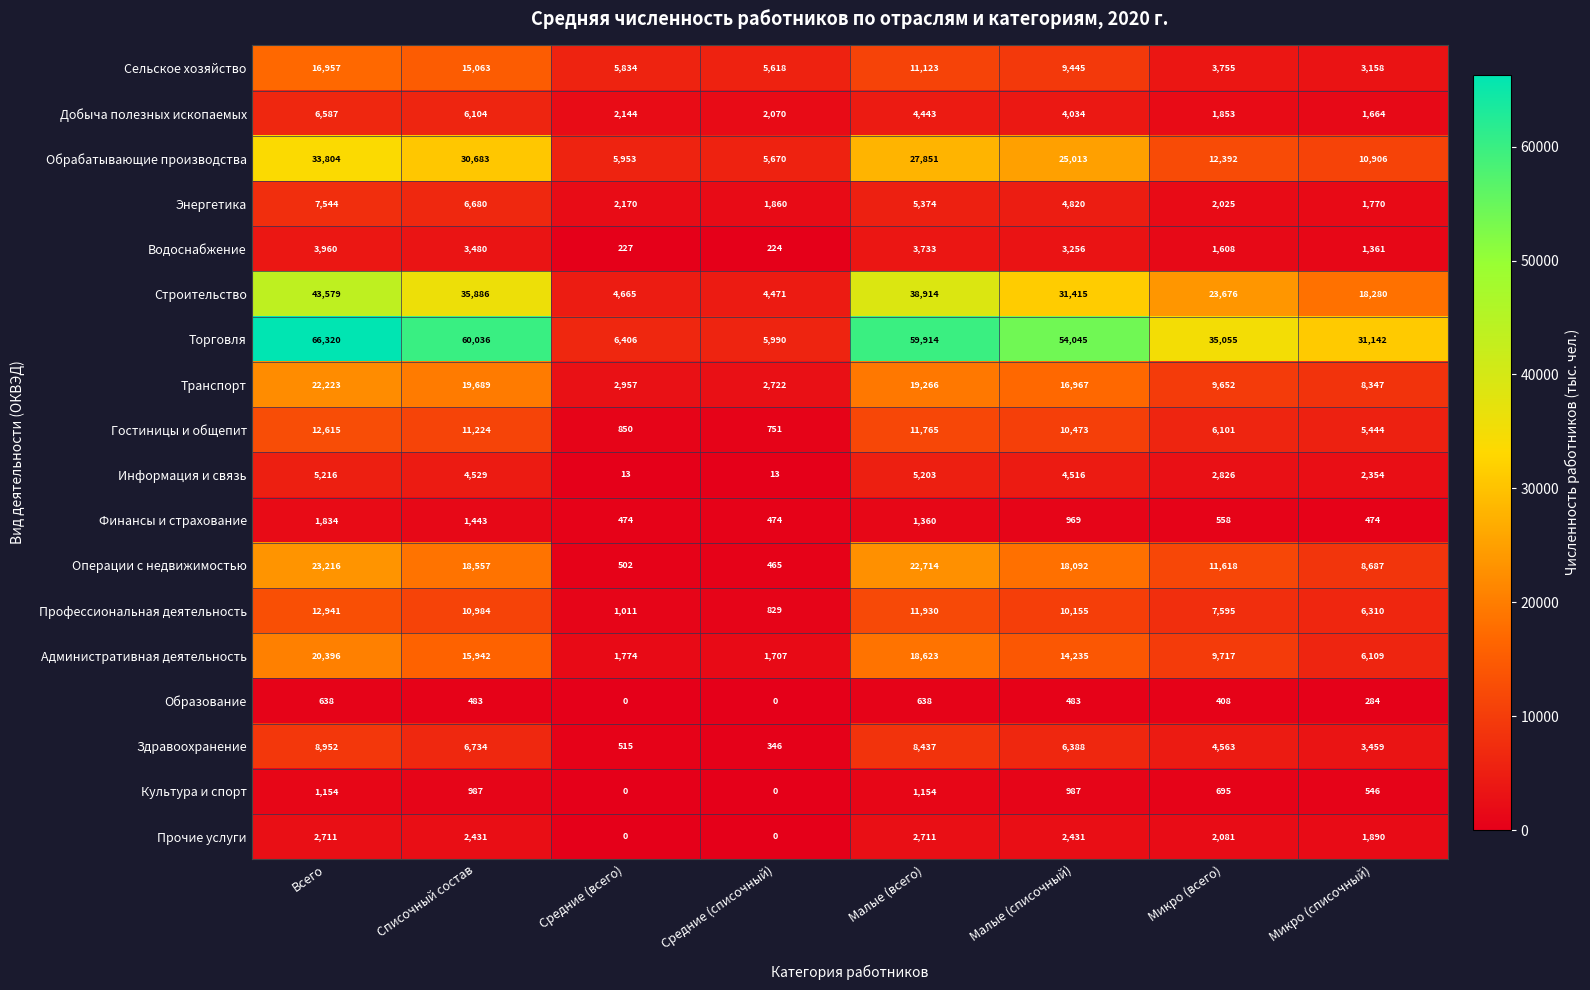

What is the average value of the Энергетика series?

4030